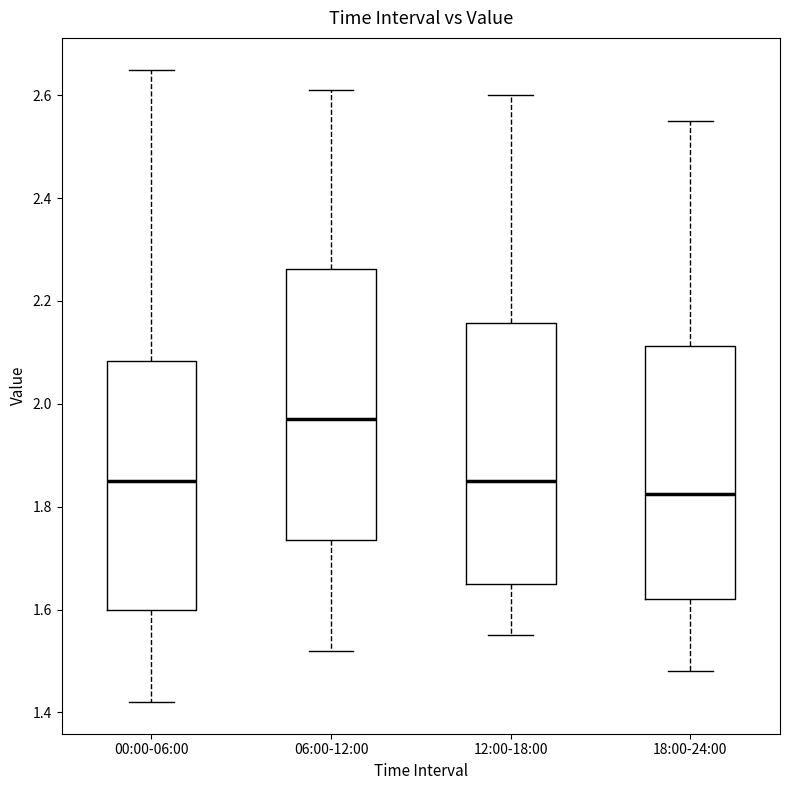

Which box has the highest median line?

06:00-12:00